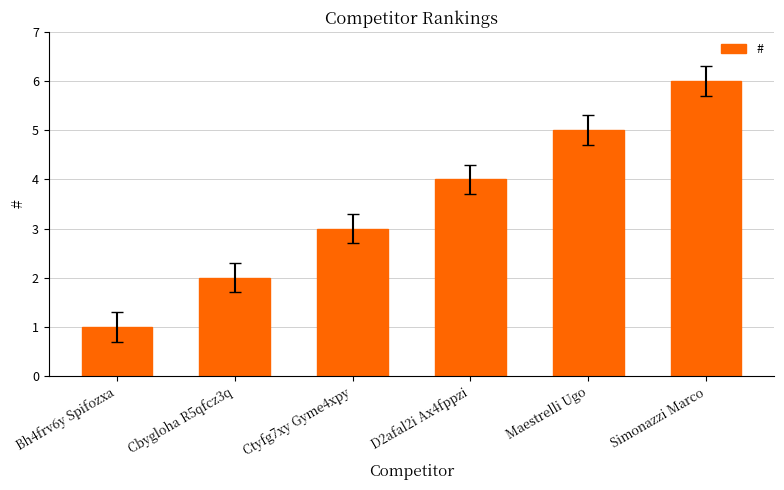

What is the label of the 6th bar from the left?

Simonazzi Marco